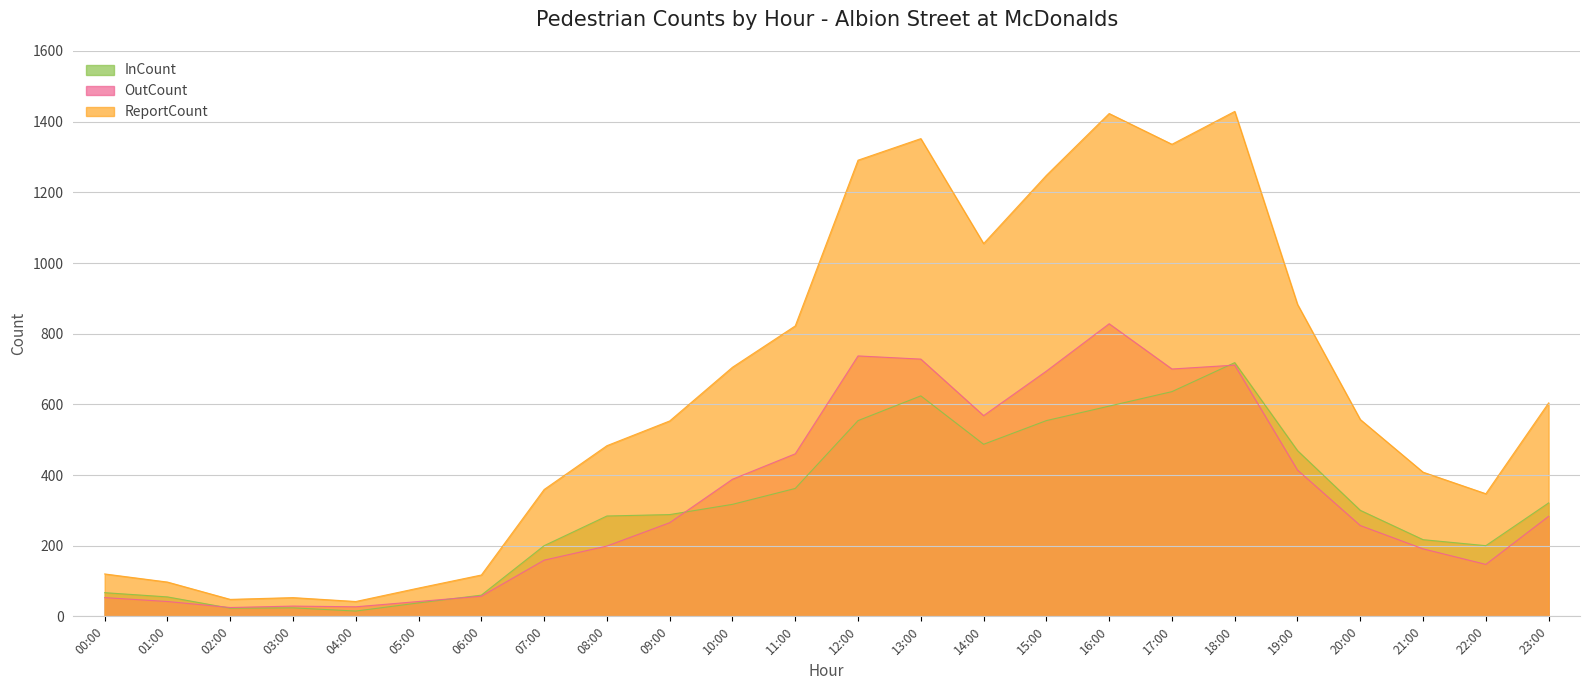

How many lines are shown in the chart?

3